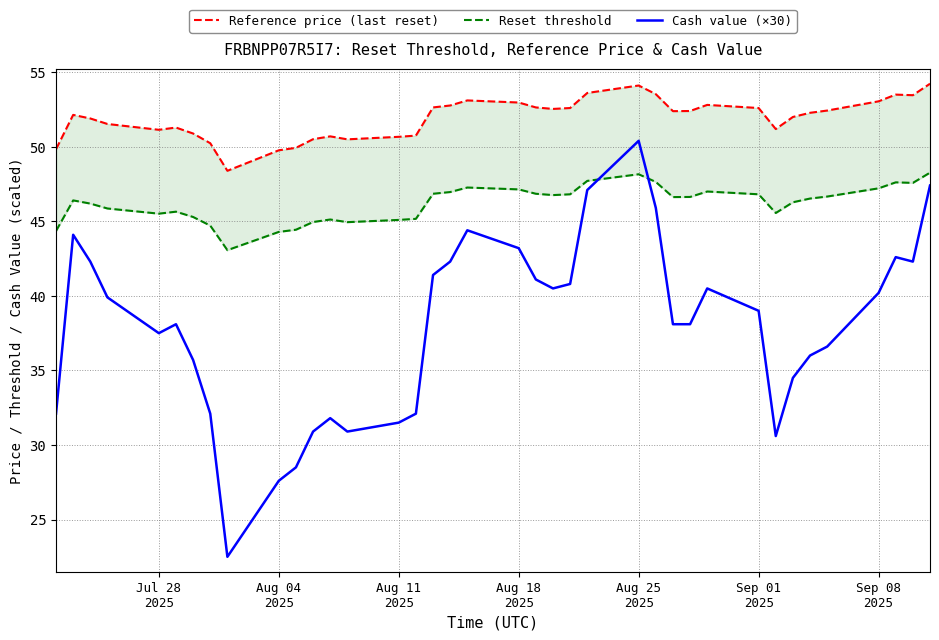

List the series in order of their overall mean, lowest first.

Cash value (×30), Reset threshold, Reference price (last reset)